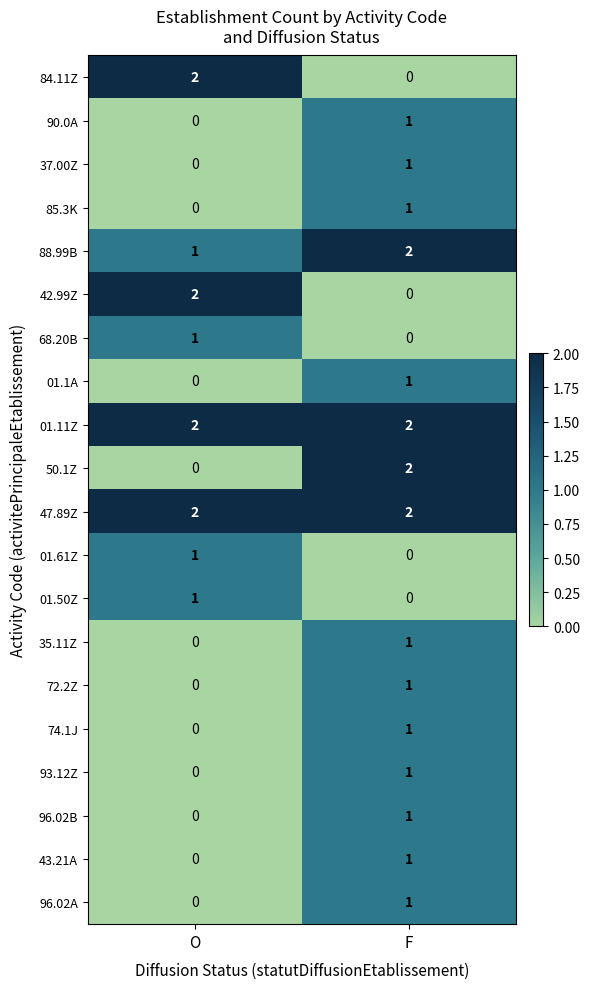

Where is 43.21A nearest to the value 0?

O